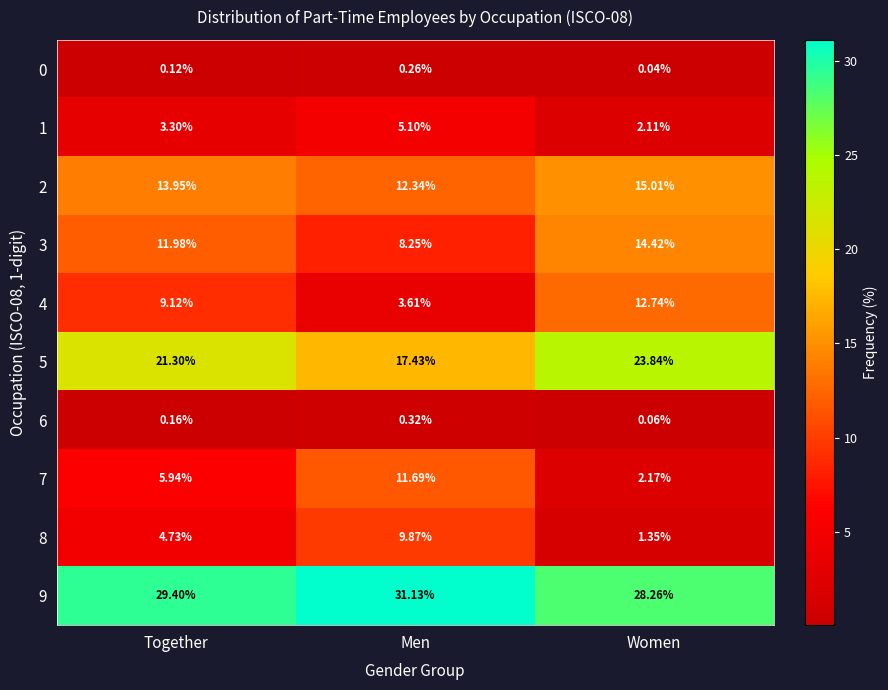

List the labels in order of 2 value, largest first.

Women, Together, Men